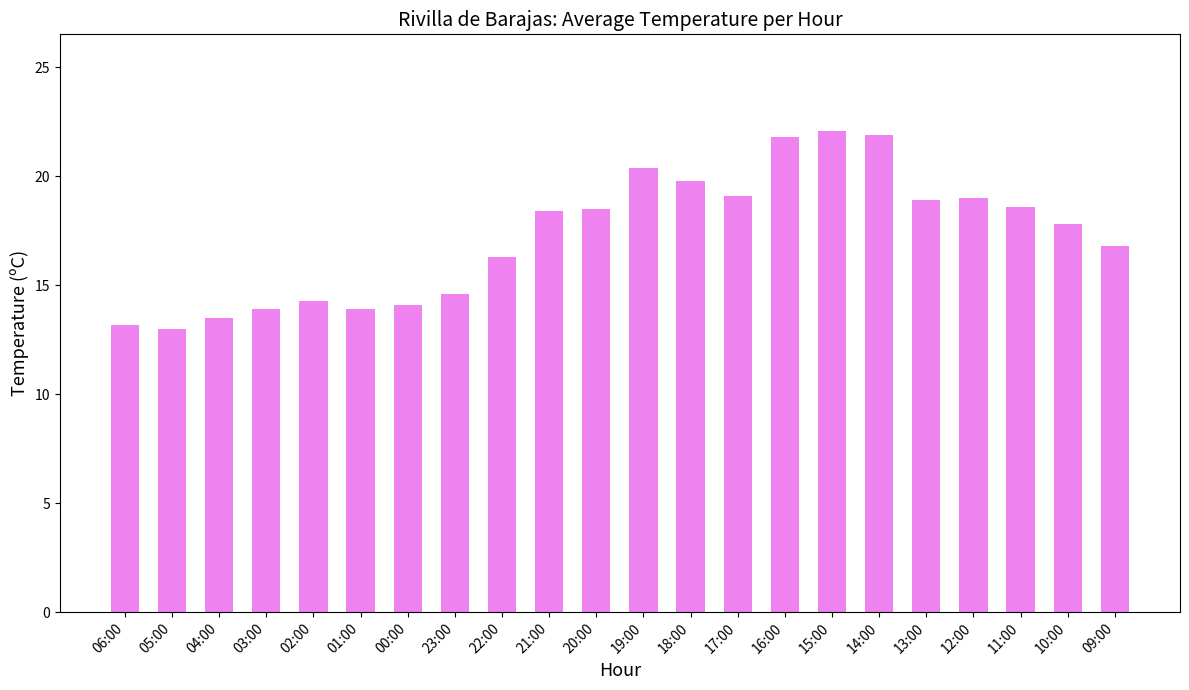

At which label does the data first exceed 18?

21:00